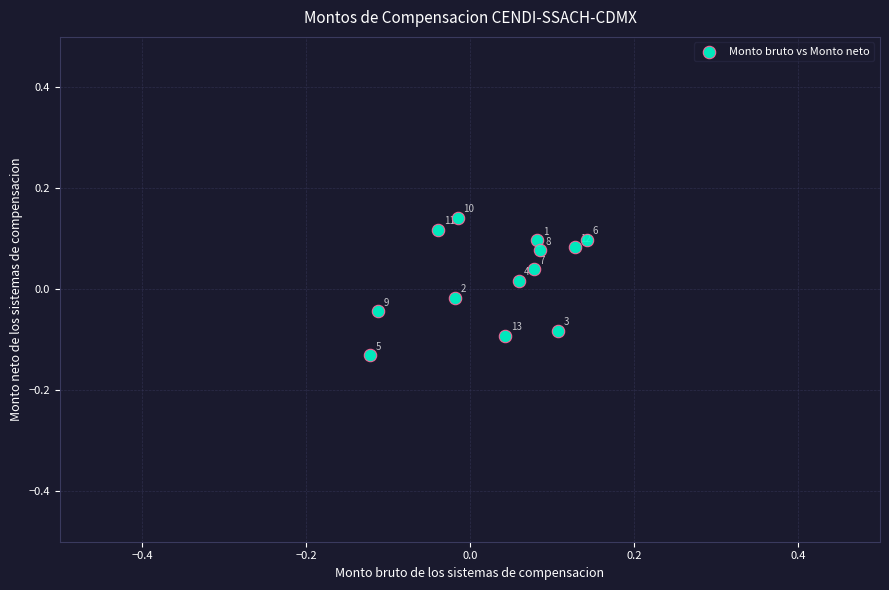

What is the range of X values (max minus min)?

0.3